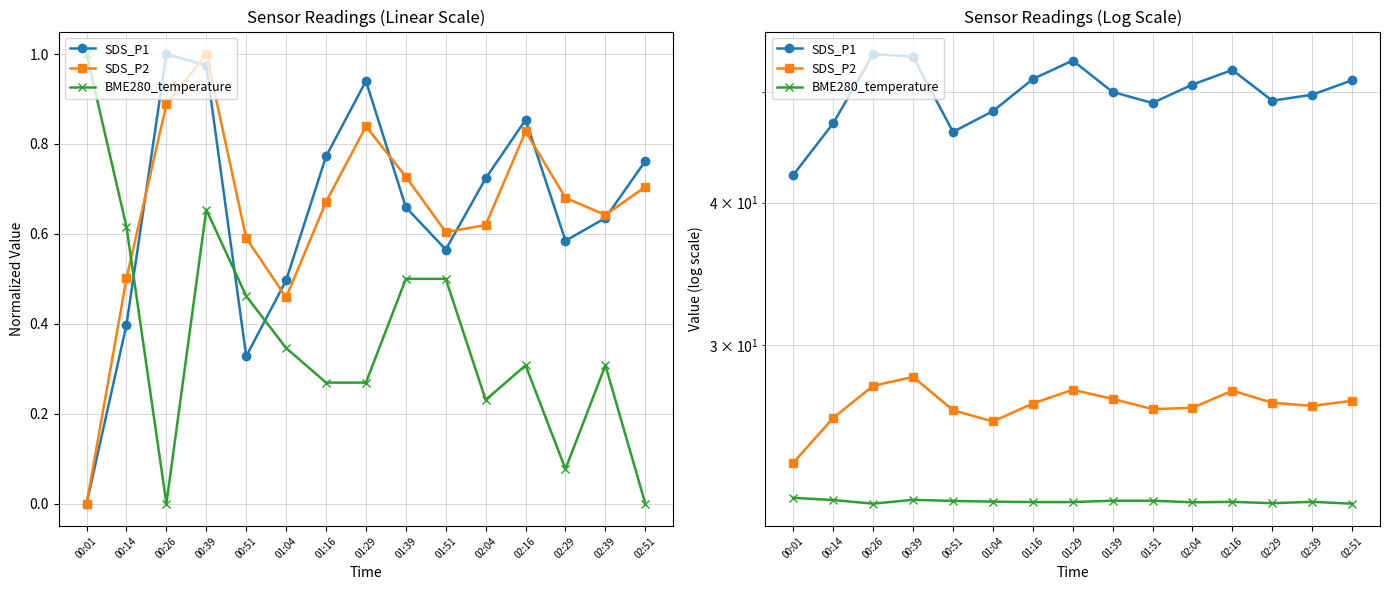

True or false: SDS_P1 and SDS_P2 cross at least once.

False